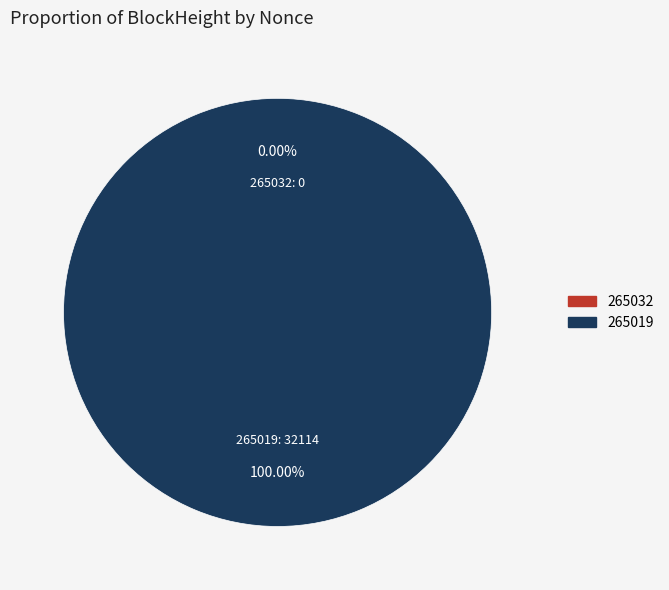

Is there any slice that represents more than half of the pie?

Yes